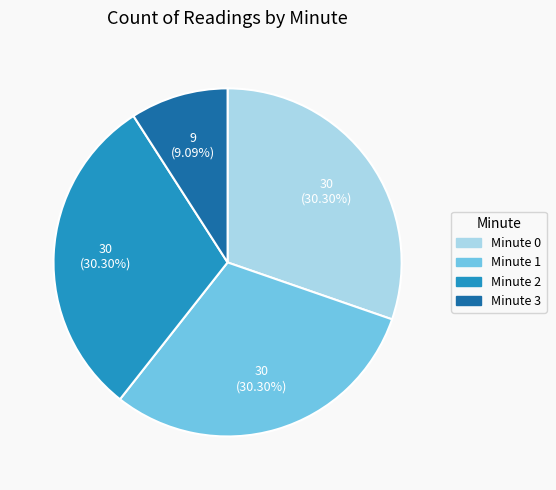

Is the sum of Minute 0 and Minute 3 greater than half?

No